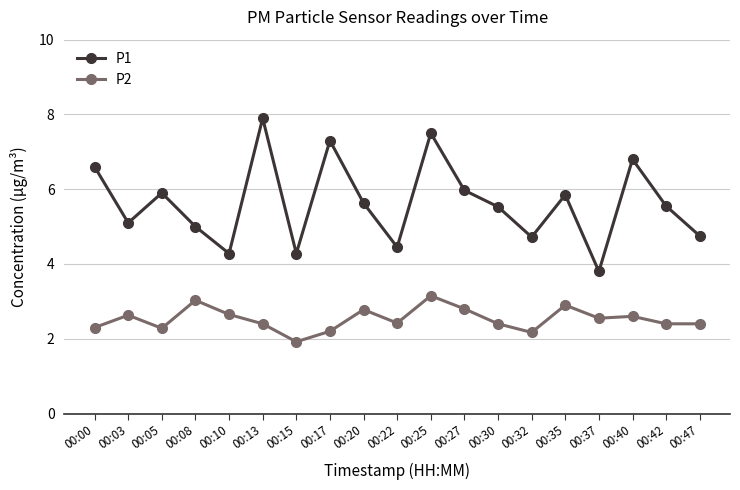

Count the number of categories in the chart.

19